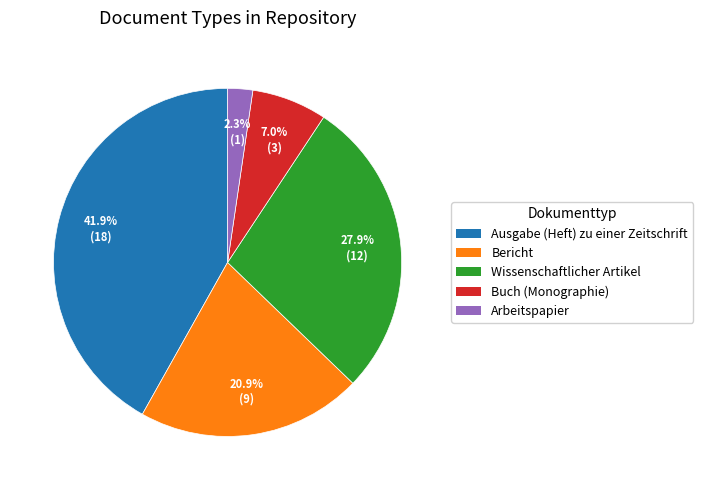

What portion of the pie excludes Ausgabe (Heft) zu einer Zeitschrift?

58.1%